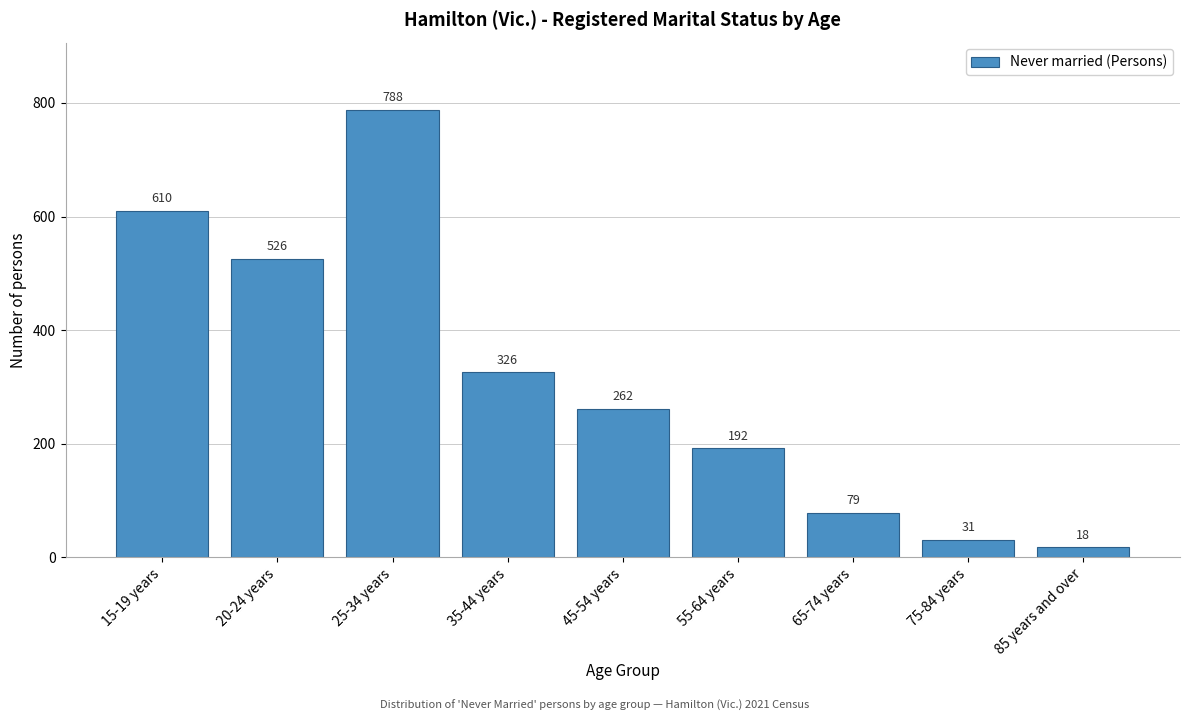

Reading left to right, list all the values displayed in this chart.

610	526	788	326	262	192	79	31	18